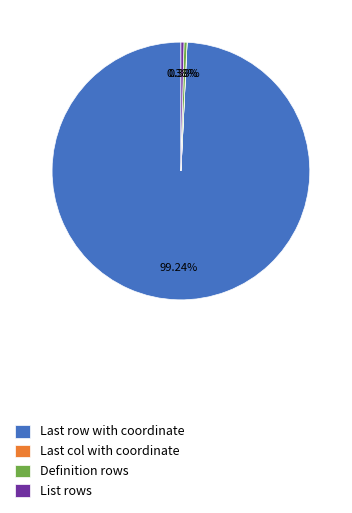

To the nearest percent, what is the difference between the largest and smallest slice percentages?

99%